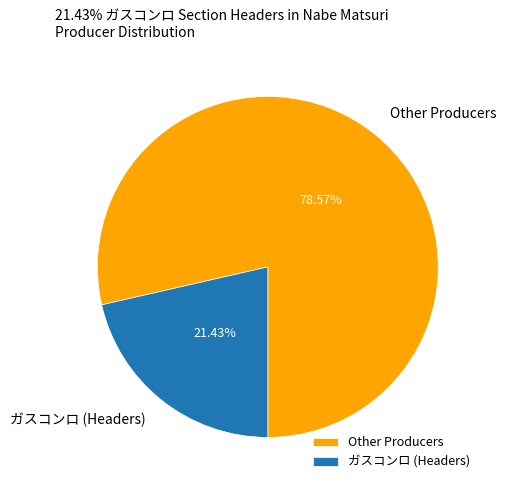

Is the sum of Other Producers and ガスコンロ (Headers) greater than half?

Yes